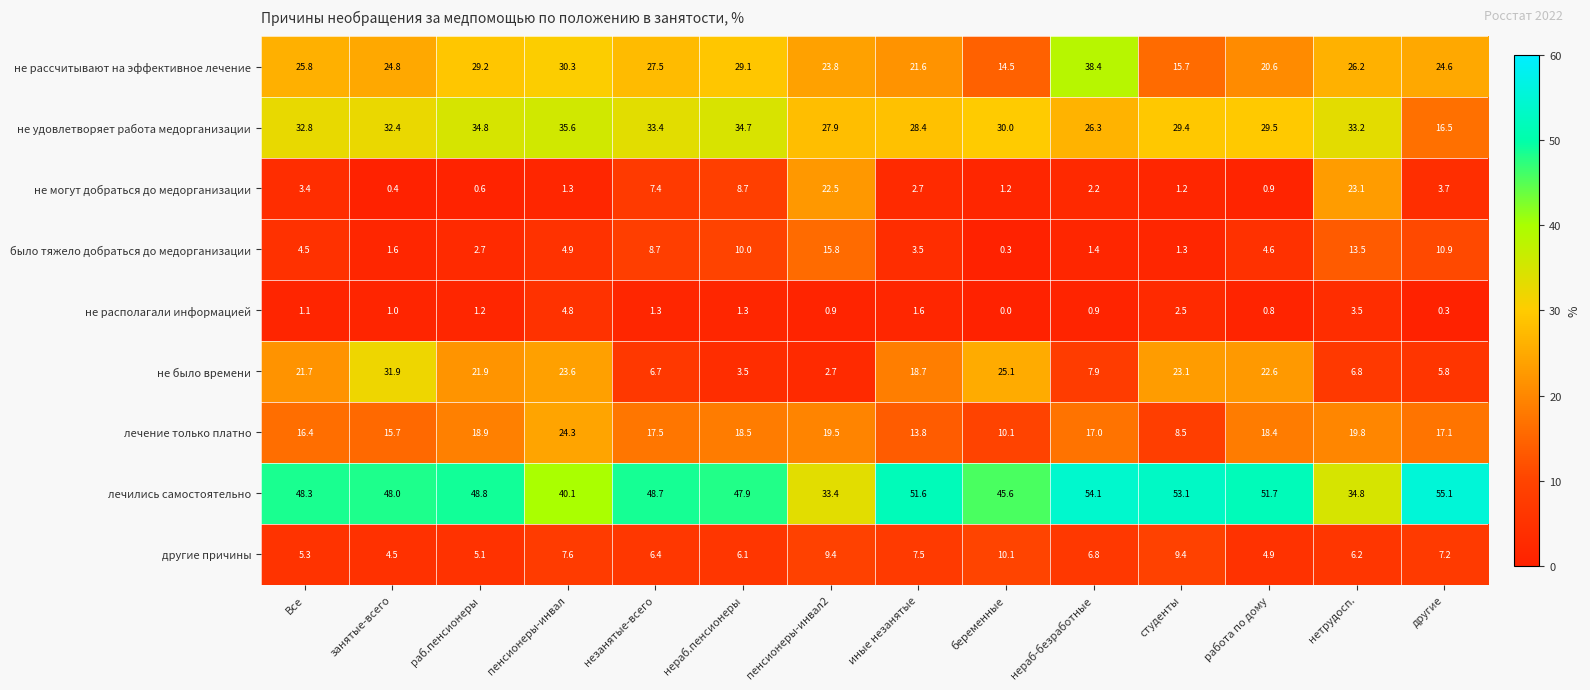

Where is было тяжело добраться до медорганизации nearest to the value 8?

незанятые-всего